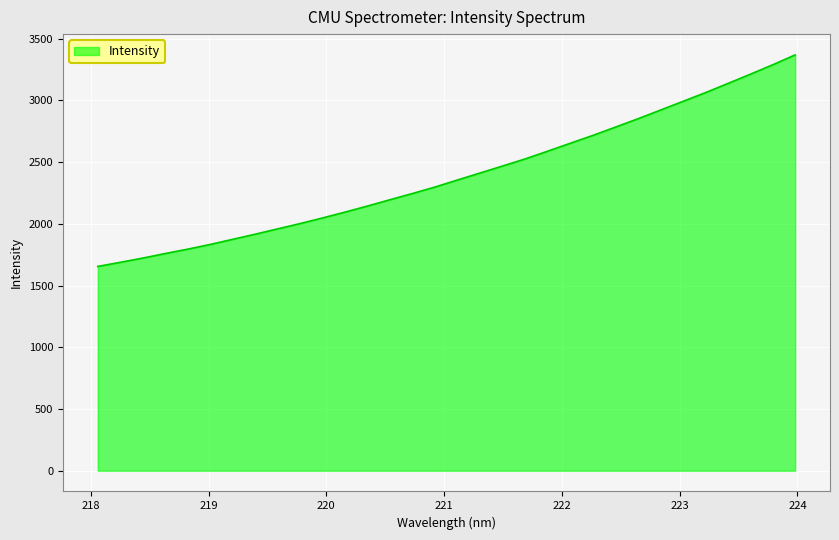

What is the maximum value shown in the chart?

3369.1